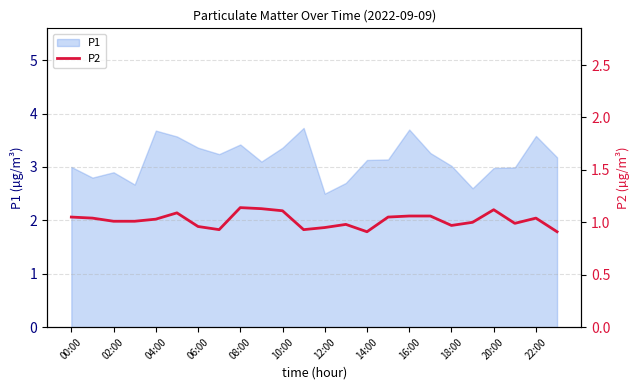

Where is the data nearest to the value 1?

19